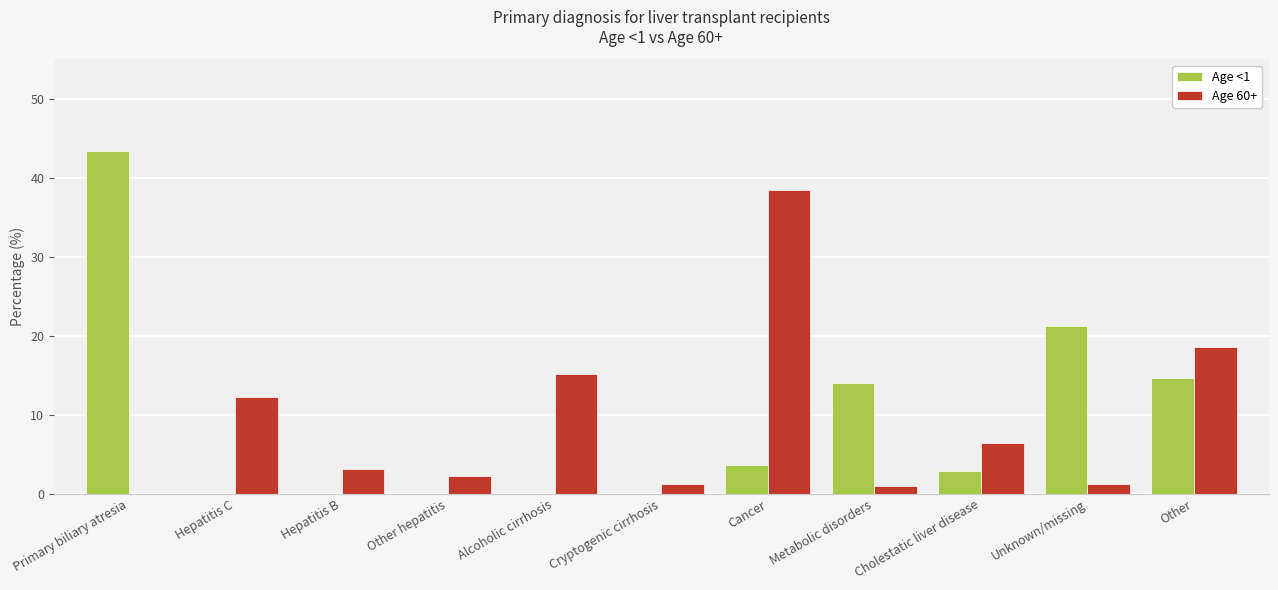

What is the sum of the Age 60+ values at Unknown/missing and Hepatitis B?

4.4